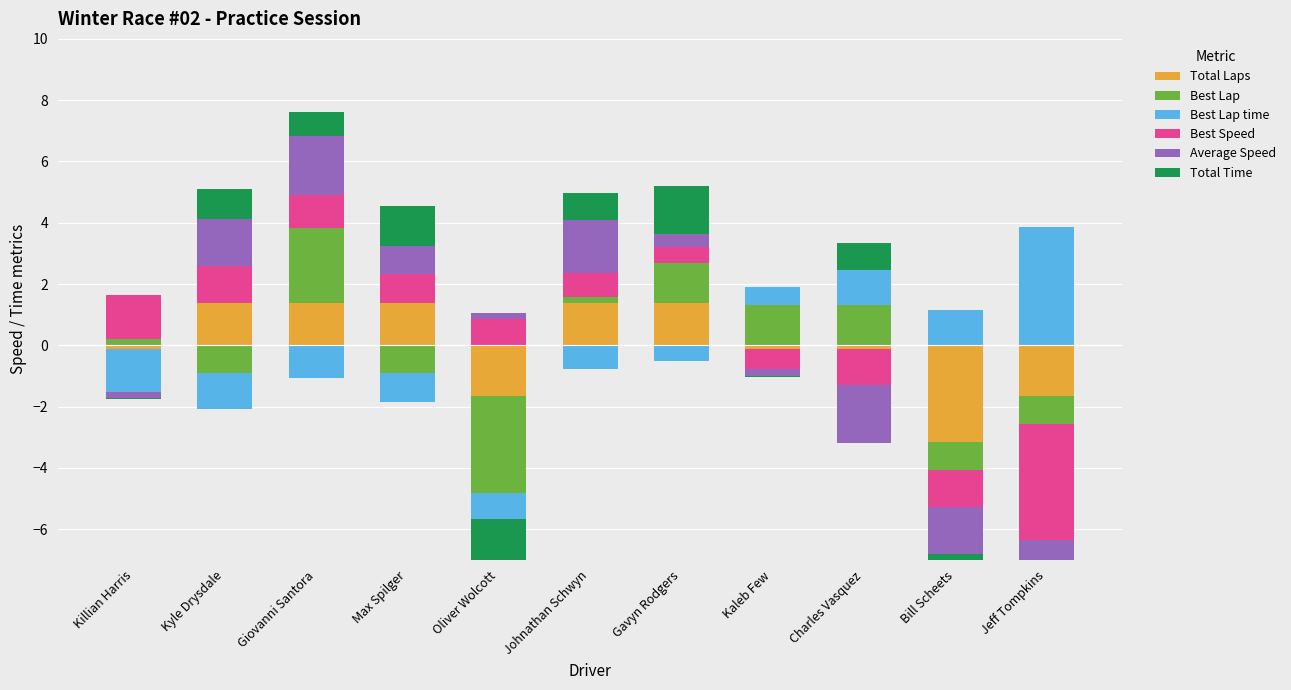

At which category is the sum across all series the highest?

Giovanni Santora